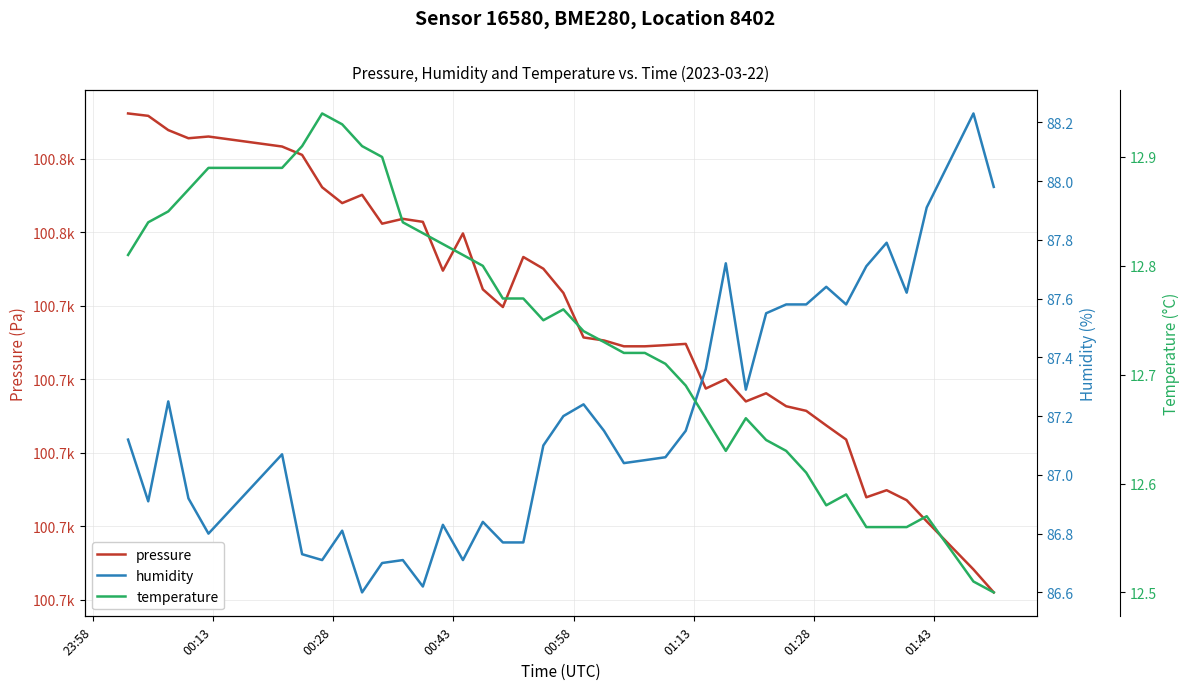

At 01:43, list the series in order from smallest to largest.

temperature, humidity, pressure